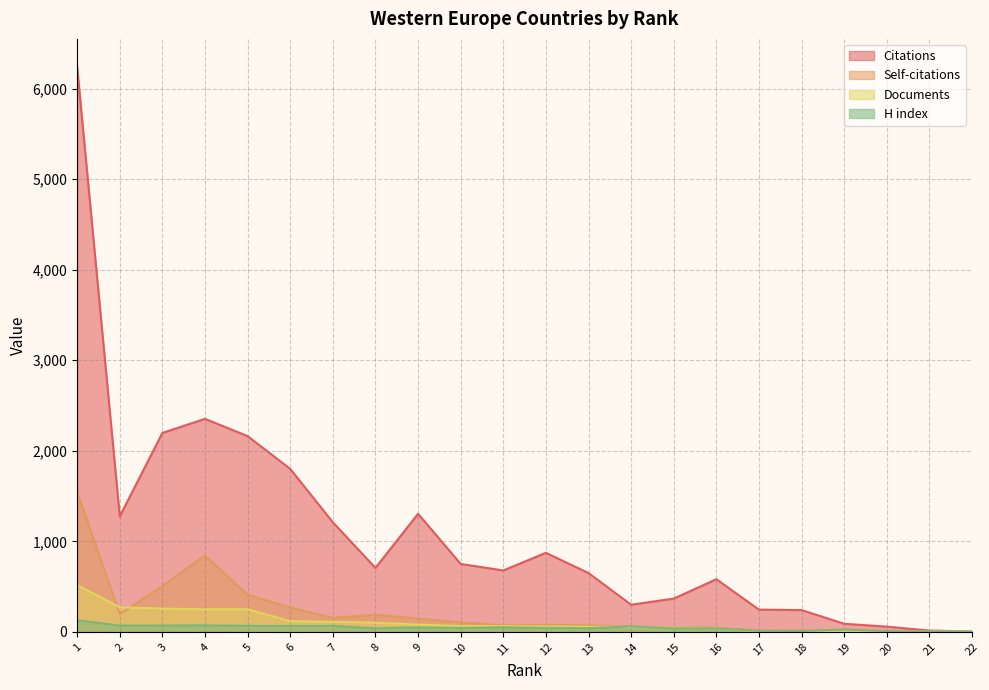

What is the difference between the highest and lowest values at 4?

2282